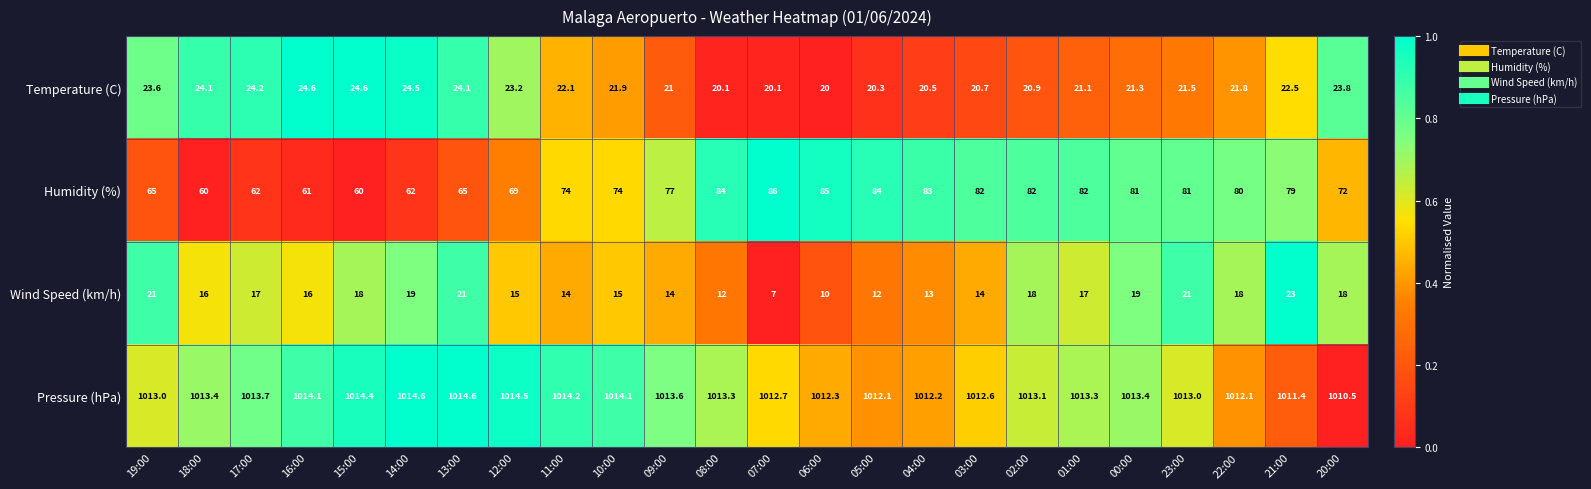

Which category has the lowest value across all series?

07:00